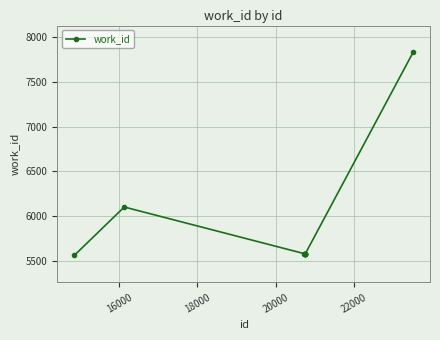

True or false: there are more than 0 points higher than both neighbors.

True